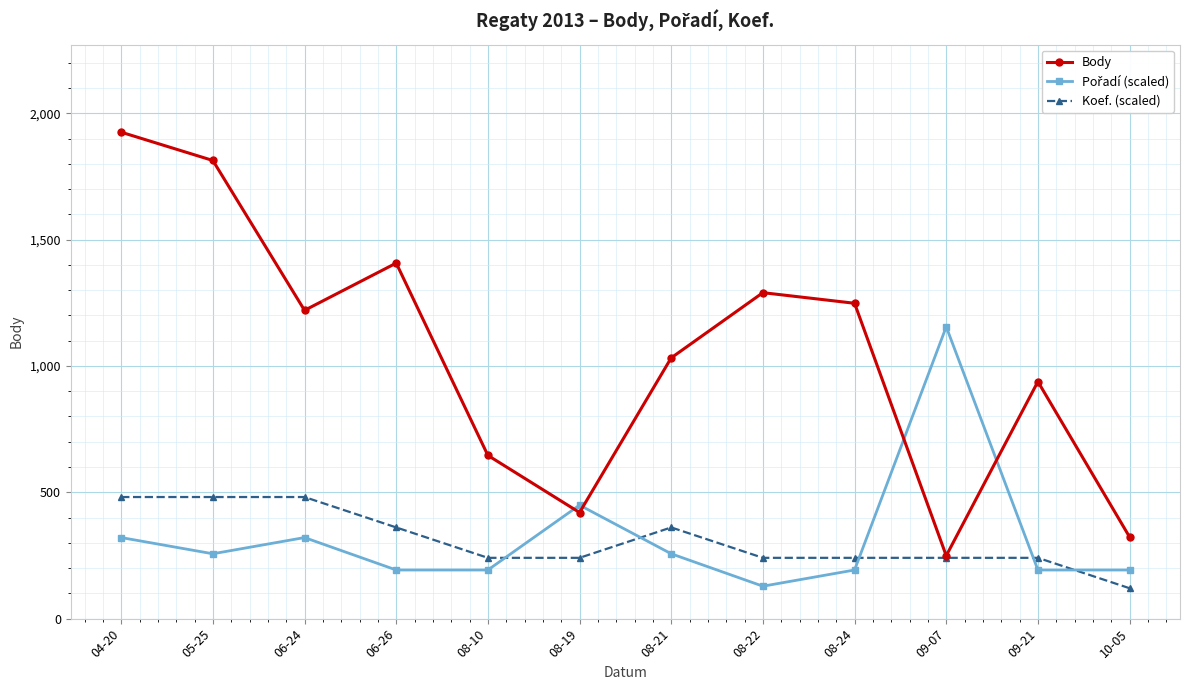

The value of Koef. (scaled) at 06-24 is 481.2. True or false?

True